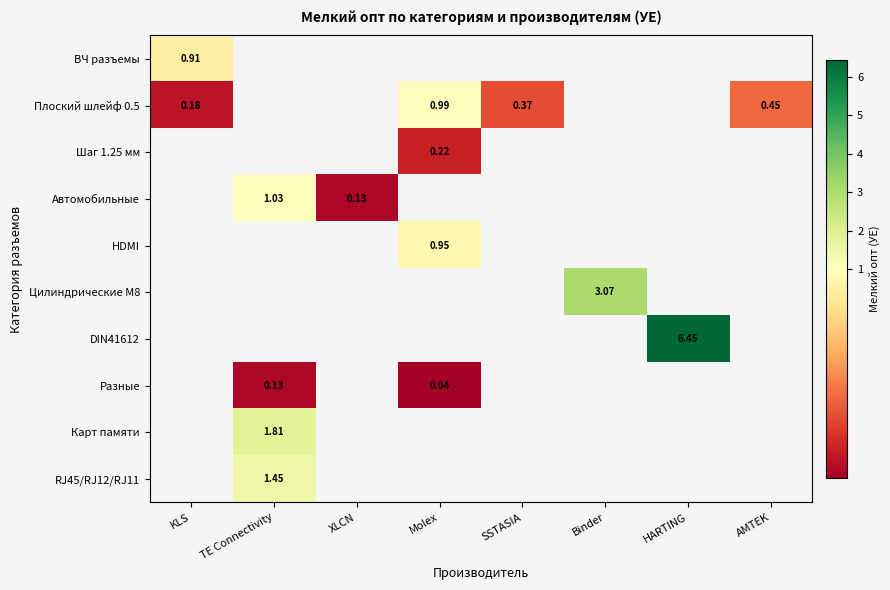

How many positive values does the Карт памяти series have?

1